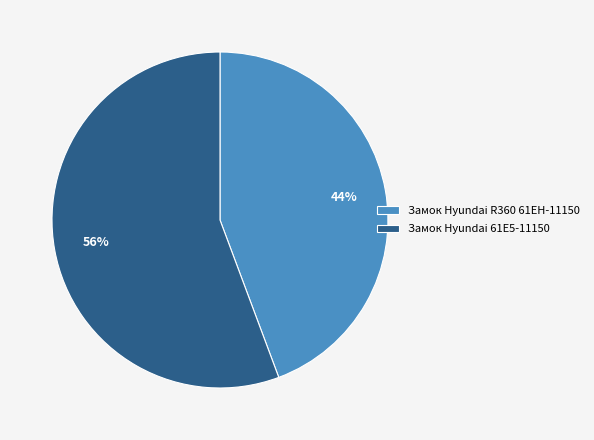

To the nearest percent, what portion does Замок Hyundai 61E5-11150 represent?

56%